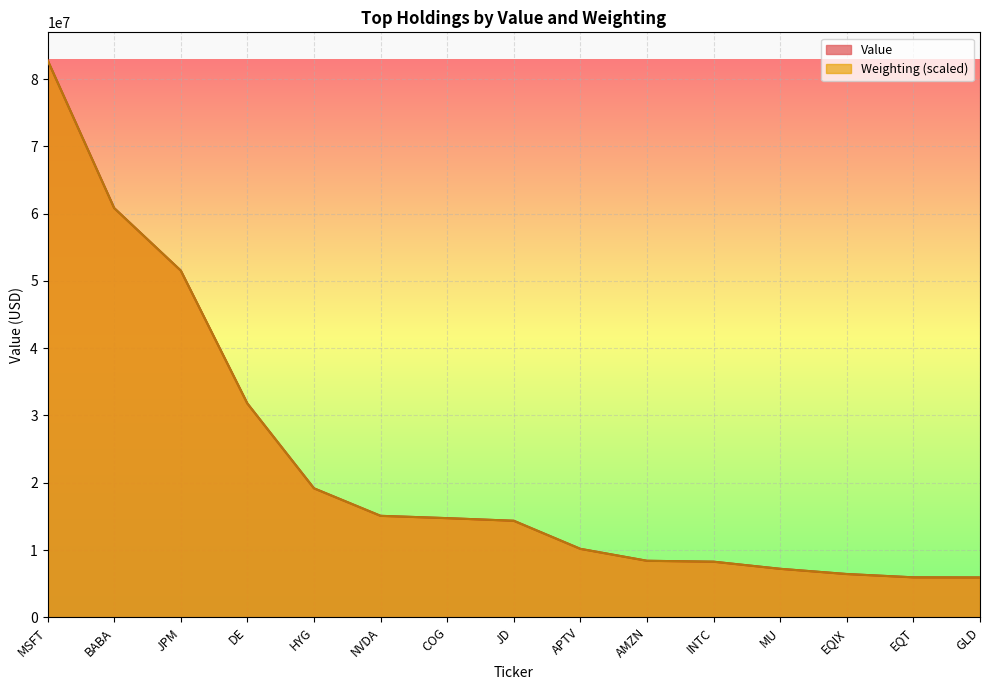

What is the label of the 1st point from the right?

GLD